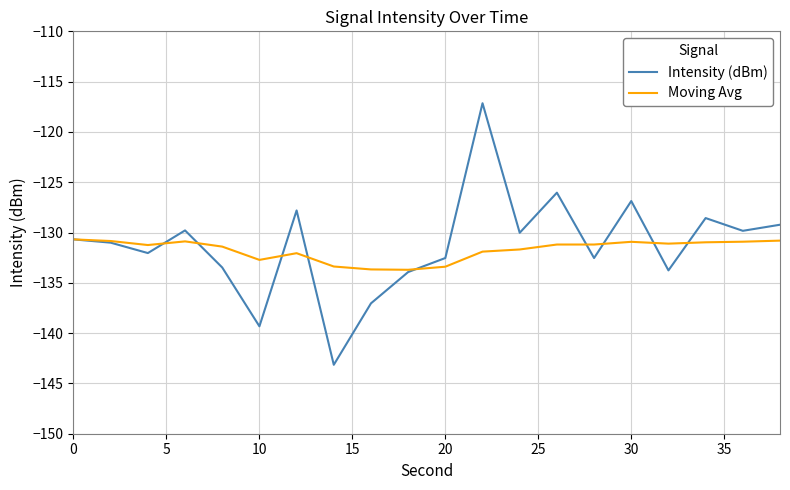

Which series has the largest range (max minus min)?

Intensity (dBm)